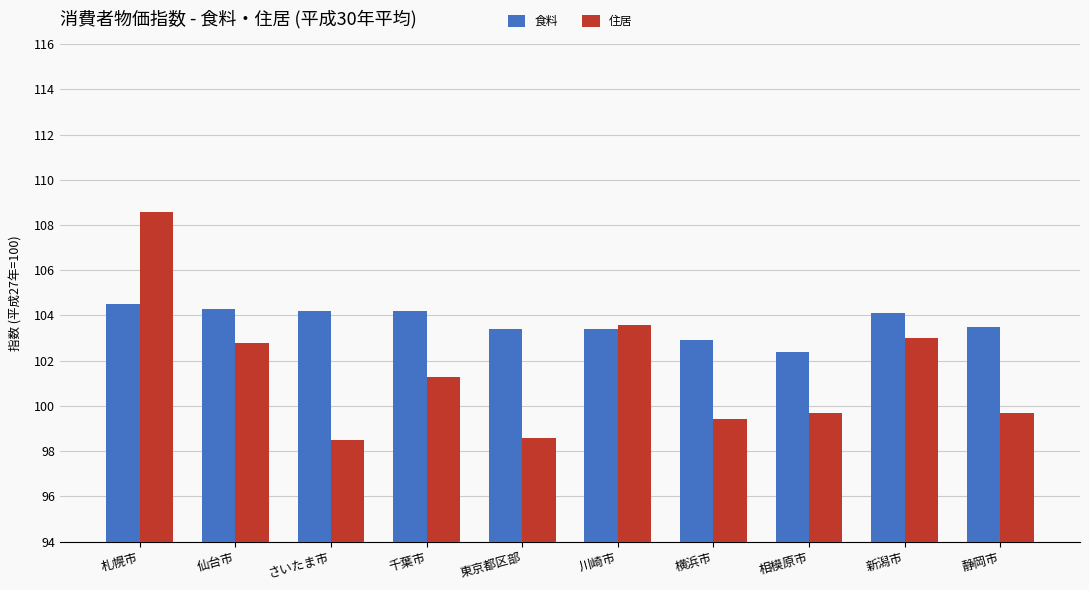

At which label is 住居 closest to 103?

新潟市